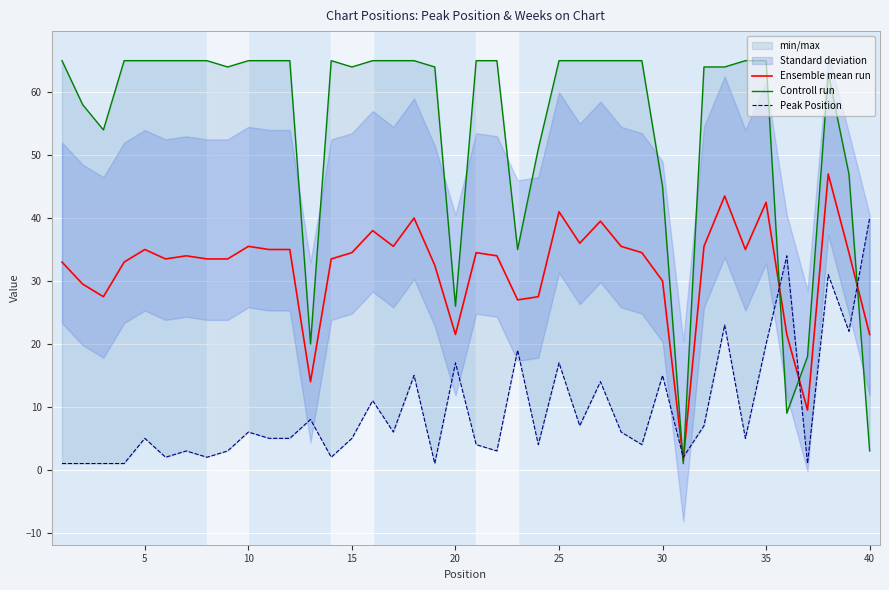

True or false: Ensemble mean run has a value of 52.1 at 10.

False